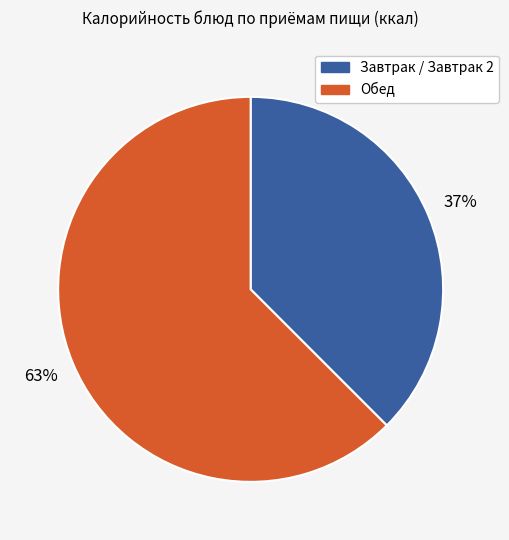

Does any single category account for the majority?

Yes